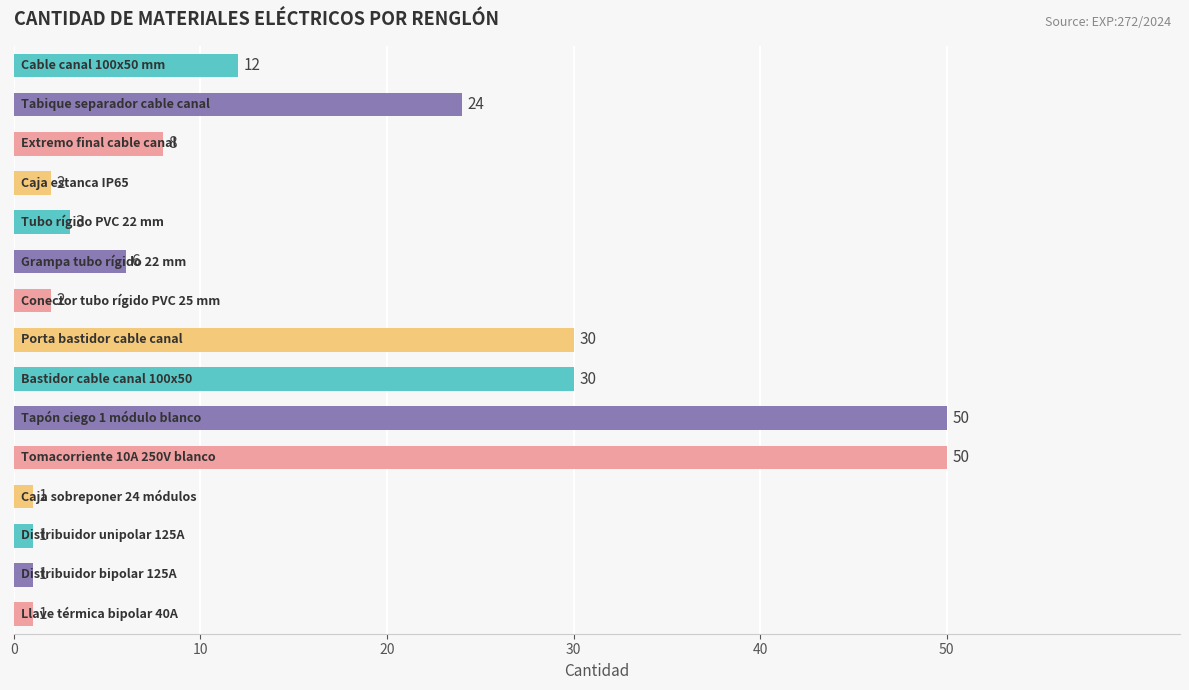

What is the value of the 11th bar from the top?

50